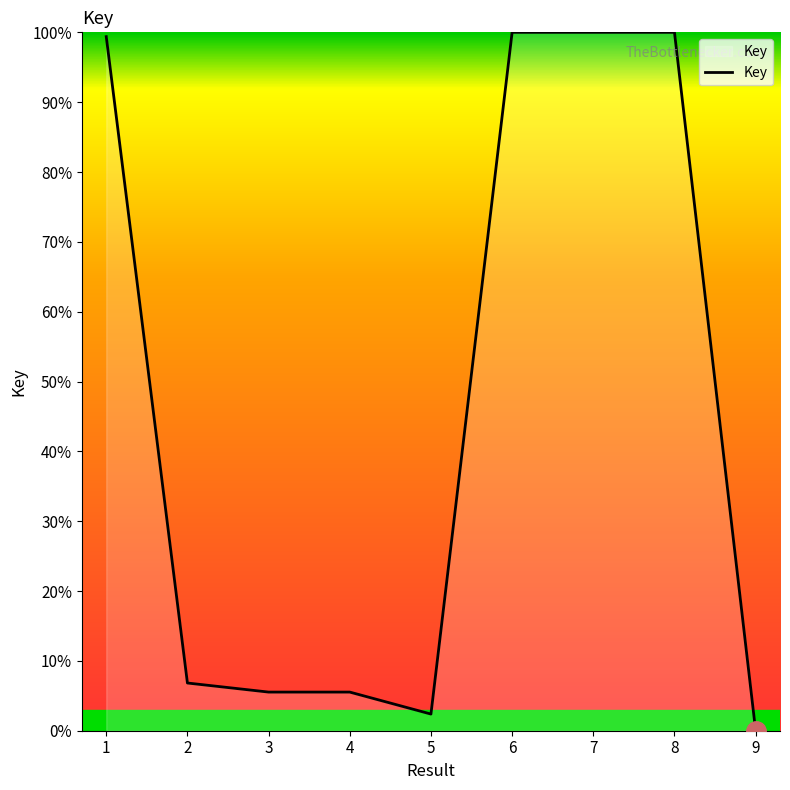

Which label corresponds to the smallest value in the chart?

9